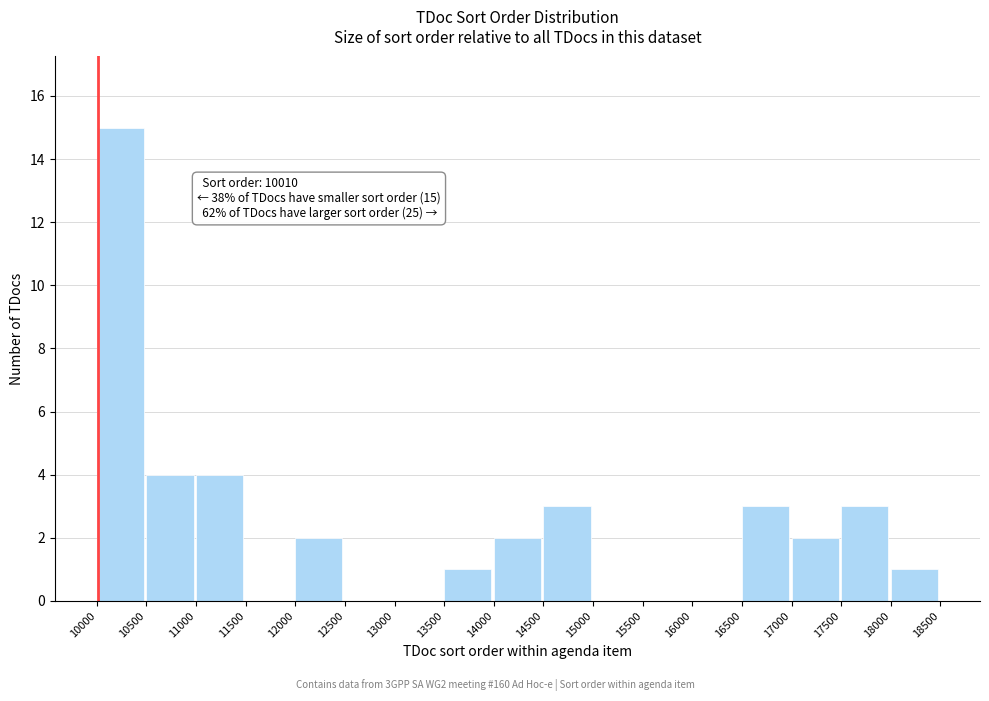

Which range on the x-axis has the tallest bar?

10000 to 10500